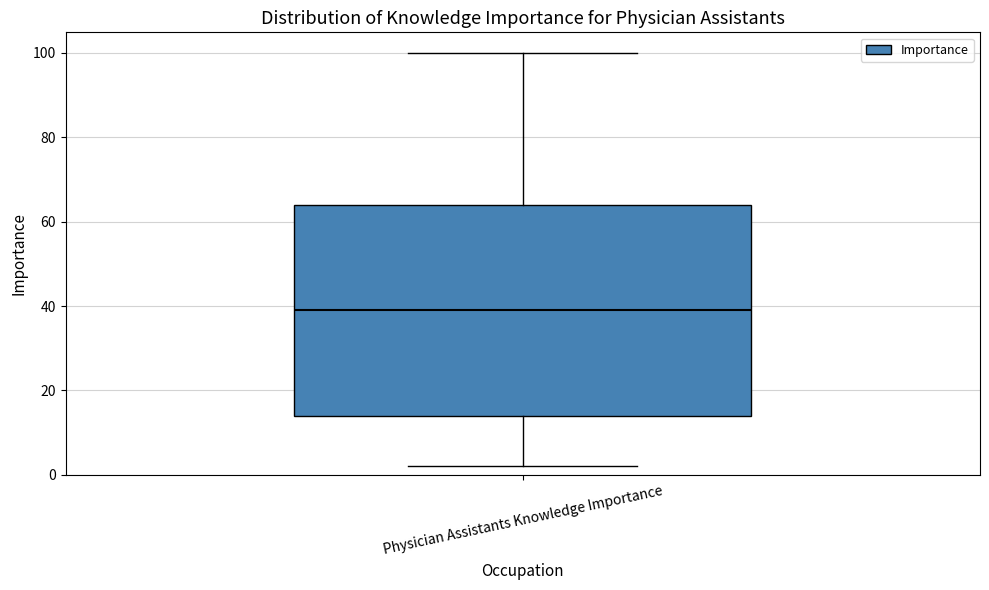

Transcribe this box plot: give where the median line is, the range the box spans, and where the two whiskers end, as read against the y-axis. The values are not printed on the chart, so give them approximately, as read against the axis.

median 40, box 14 to 64, whiskers 2 to 100